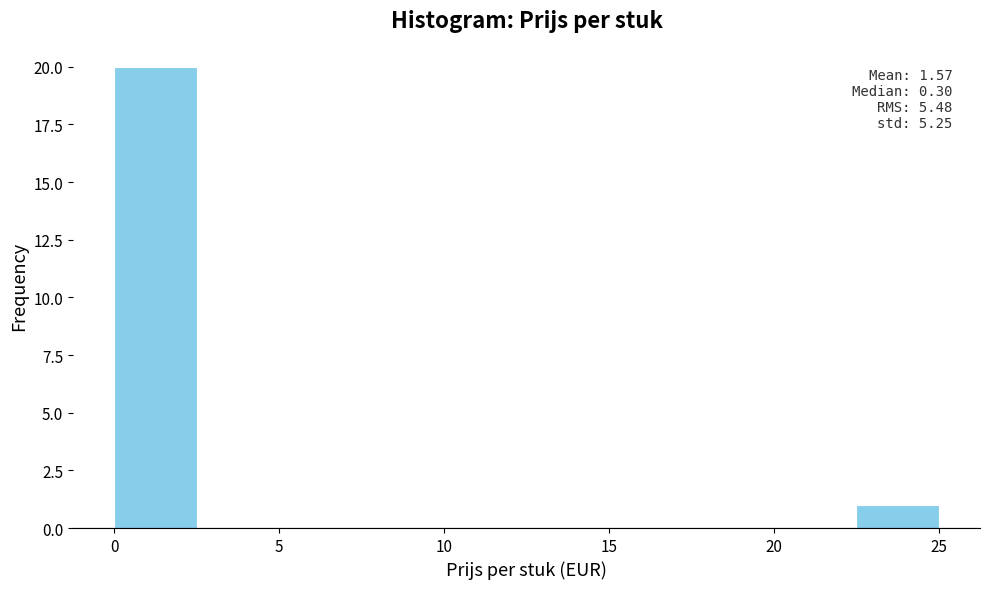

Over which range of the x-axis is the bar tallest?

0.0 to 2.5